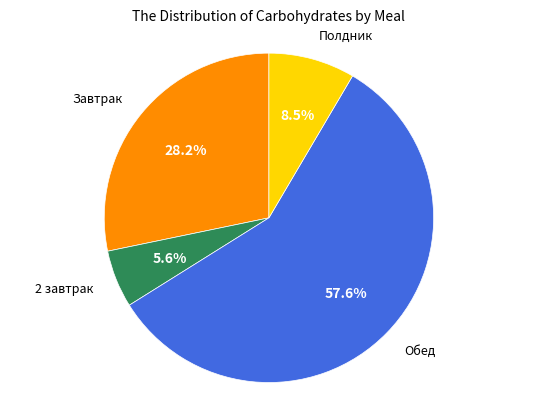

Rank the categories by value from lowest to highest.

2 завтрак, Полдник, Завтрак, Обед